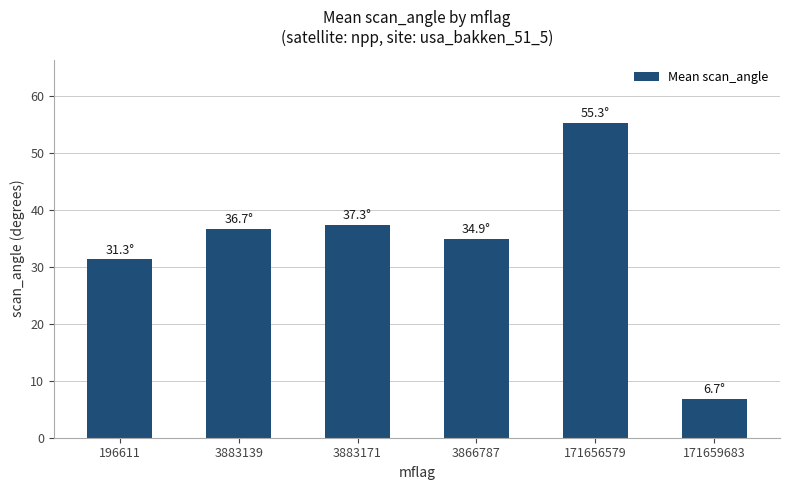

Which has a higher value, 196611 or 3883139?

3883139